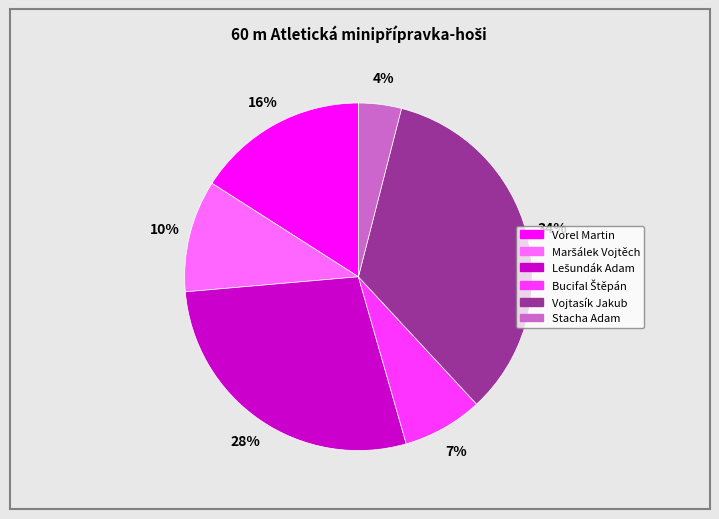

Do Stacha Adam and Vojtasík Jakub together represent more than half of the pie?

No